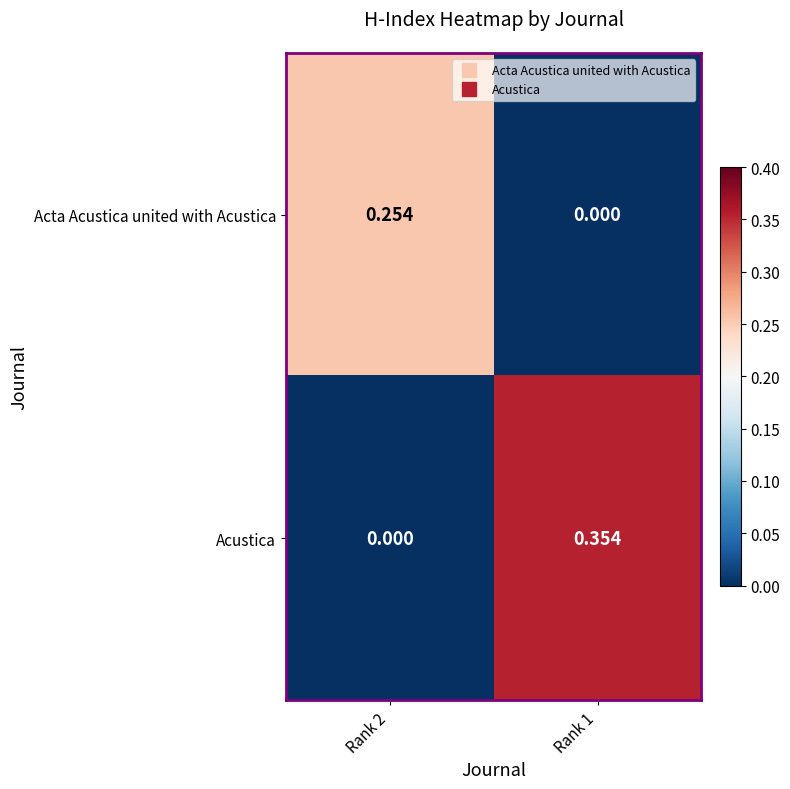

Rank the series at Rank 1 from highest to lowest value.

Acustica, Acta Acustica united with Acustica